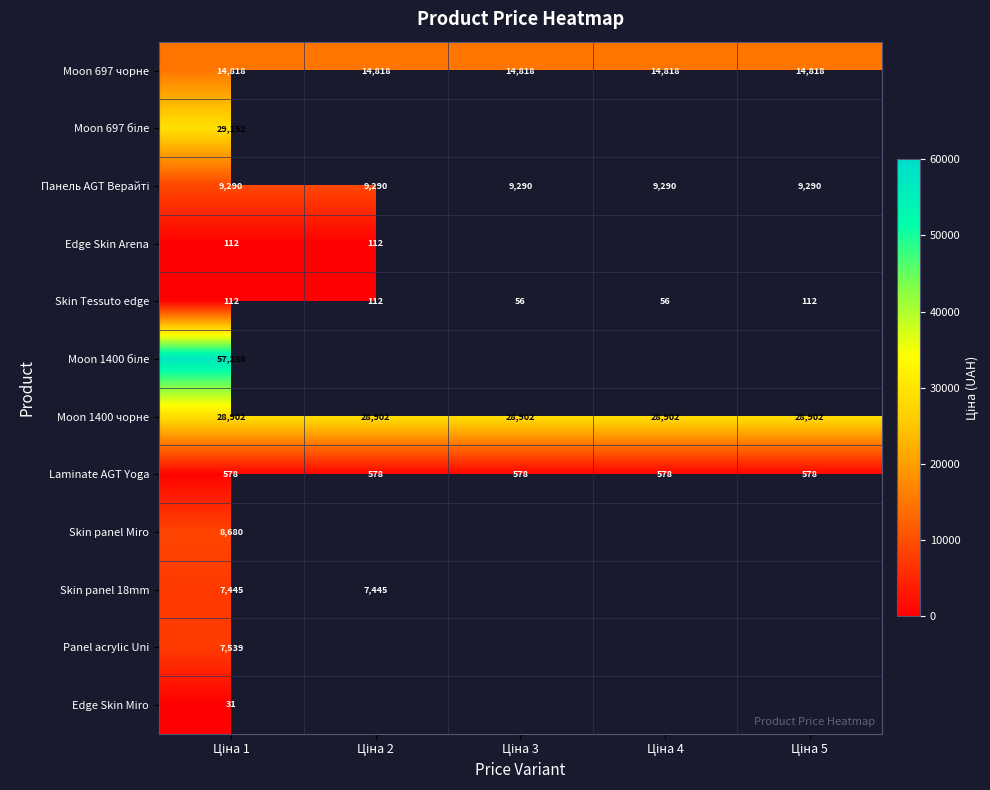

What is the maximum value for Moon 697 чорне?

14818.0